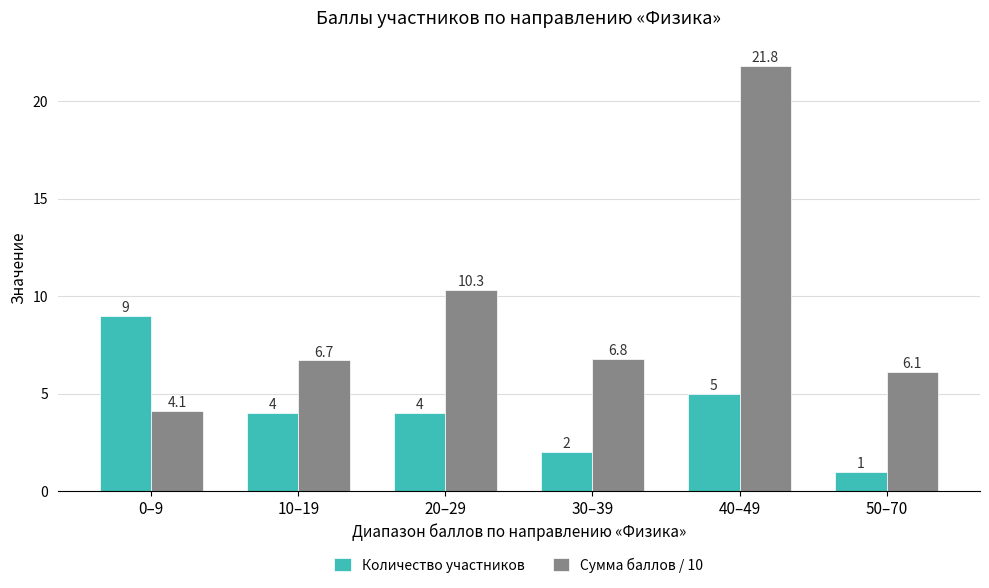

Reading left to right, what are all the values shown in this chart?

Количество участников: 0–9=9.0	10–19=4.0	20–29=4.0	30–39=2.0	40–49=5.0	50–70=1.0
Сумма баллов / 10: 0–9=4.1	10–19=6.7	20–29=10.3	30–39=6.8	40–49=21.8	50–70=6.1